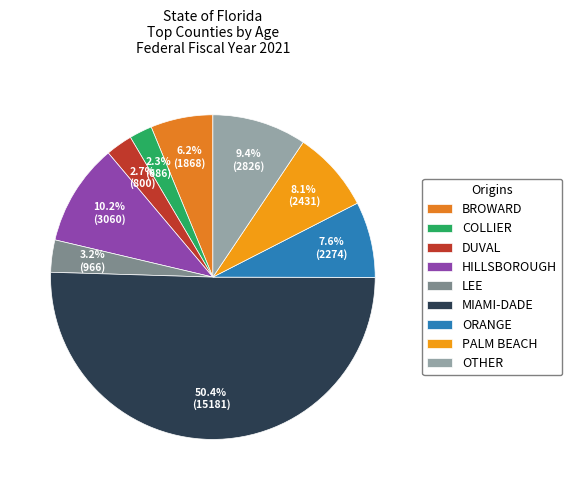

What percentage is the PALM BEACH slice, to the nearest percent?

8%